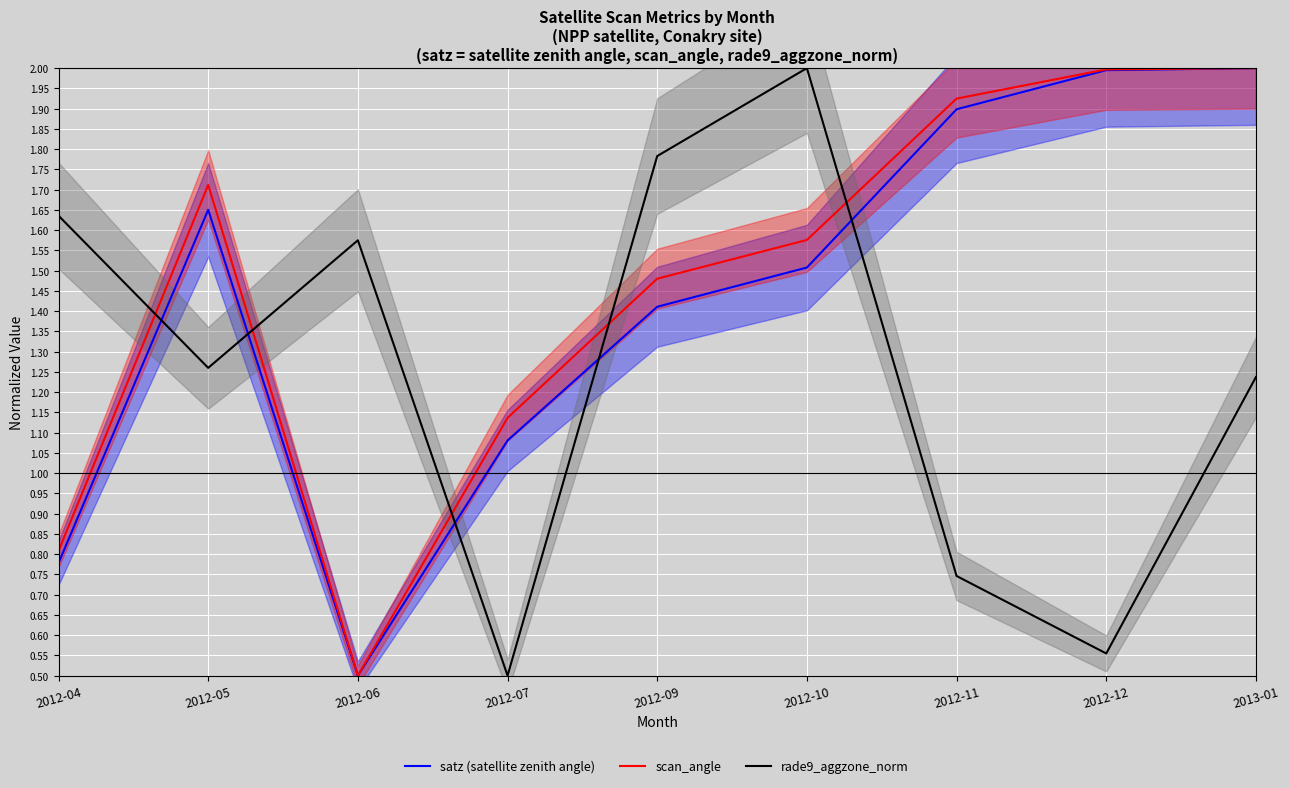

What is the average value of the scan_angle series?

1.5